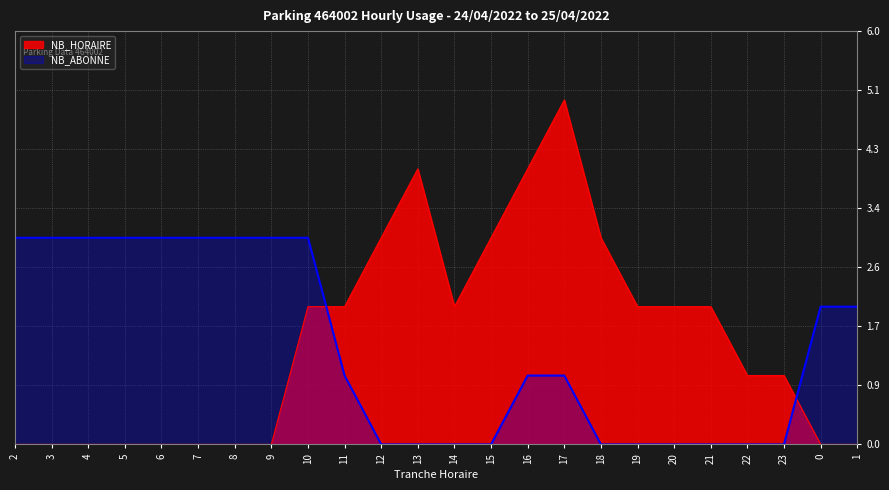

Reading right to left, extract all data points from this chart.

NB_HORAIRE: 1=0	0=0	23=1	22=1	21=2	20=2	19=2	18=3	17=5	16=4	15=3	14=2	13=4	12=3	11=2	10=2	9=0	8=0	7=0	6=0	5=0	4=0	3=0	2=0
NB_ABONNE: 1=2	0=2	23=0	22=0	21=0	20=0	19=0	18=0	17=1	16=1	15=0	14=0	13=0	12=0	11=1	10=3	9=3	8=3	7=3	6=3	5=3	4=3	3=3	2=3